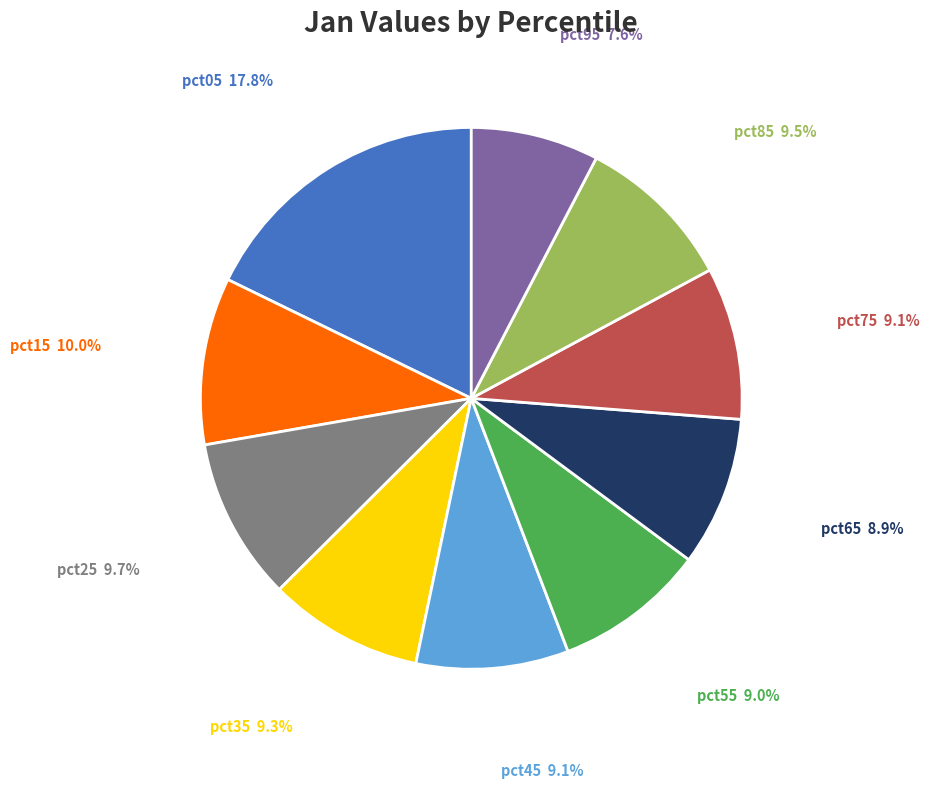

Which slice is the largest?

pct05